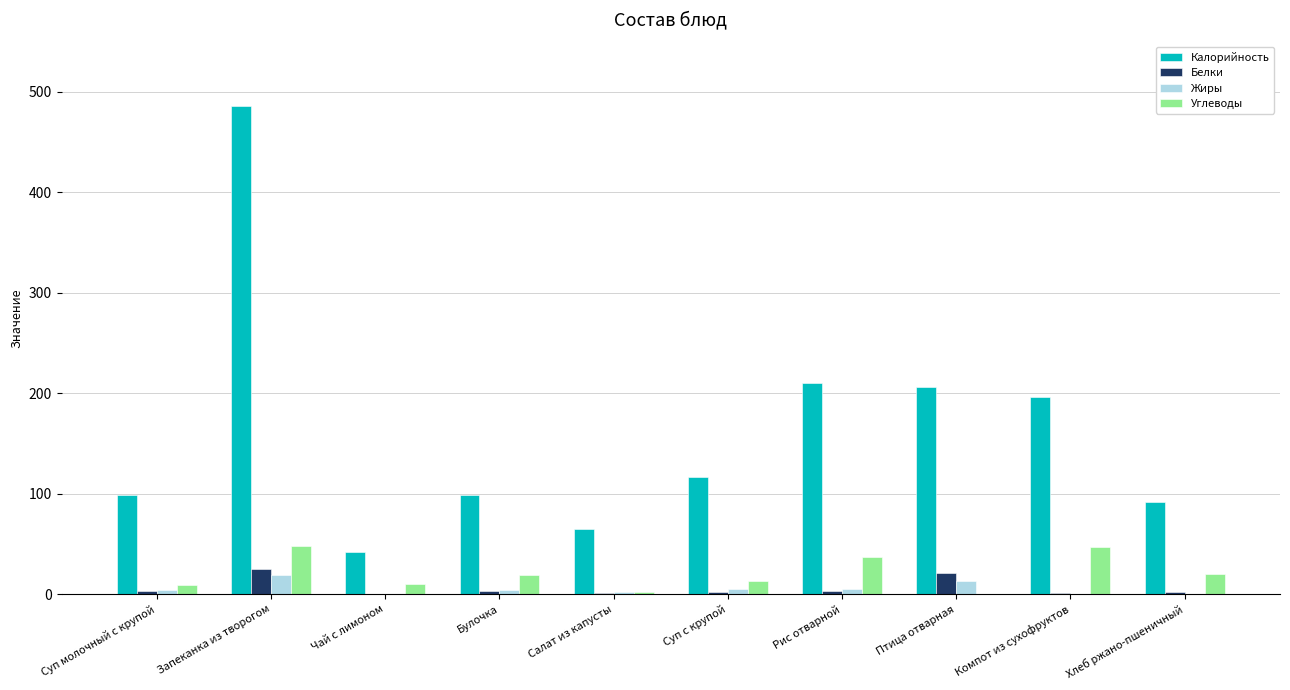

What value does the Белки series have at Птица отварная?

21.7